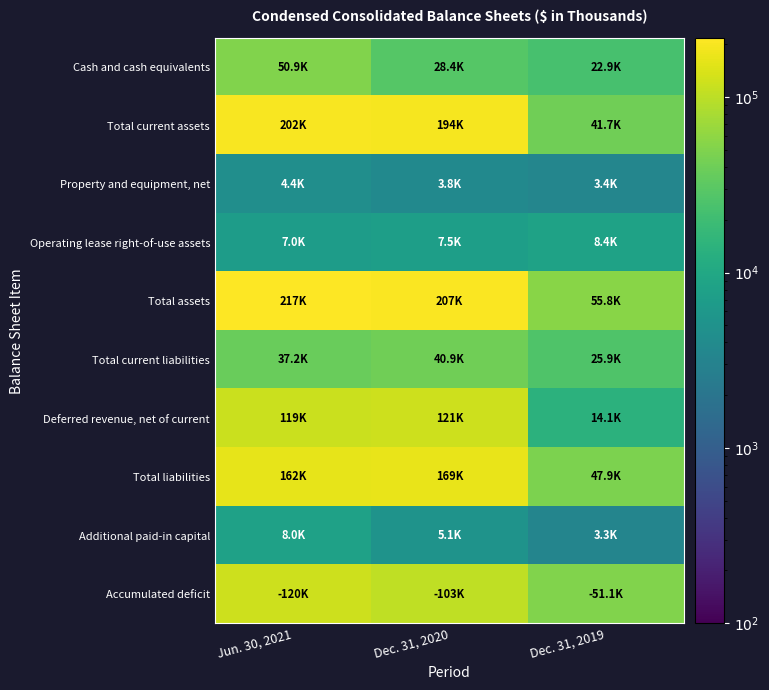

How many series are shown in this chart?

10